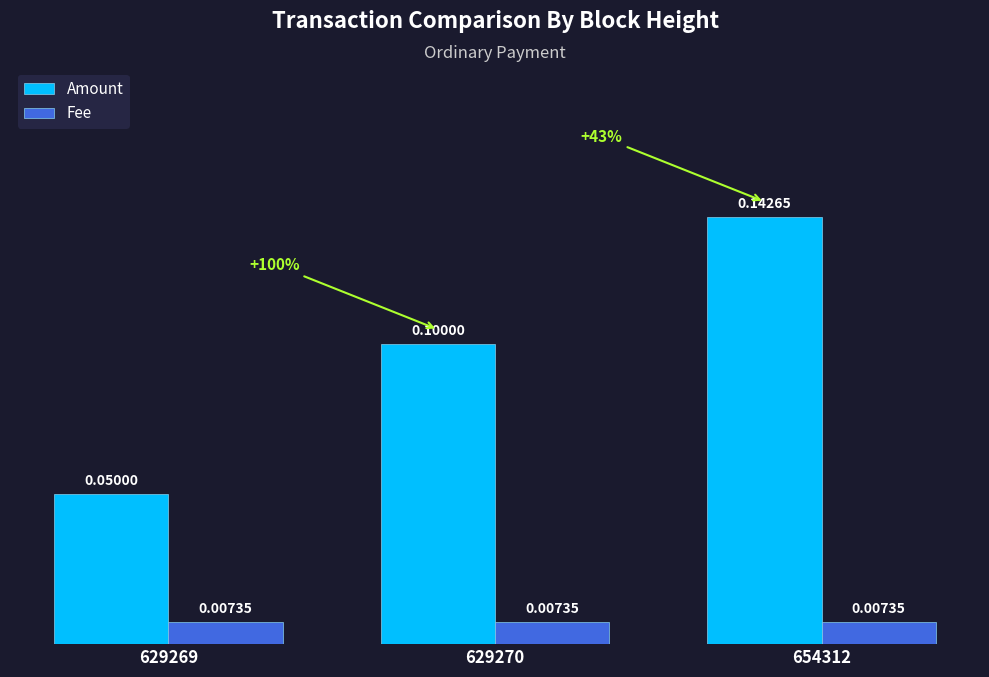

How many bars are there in each group?

2